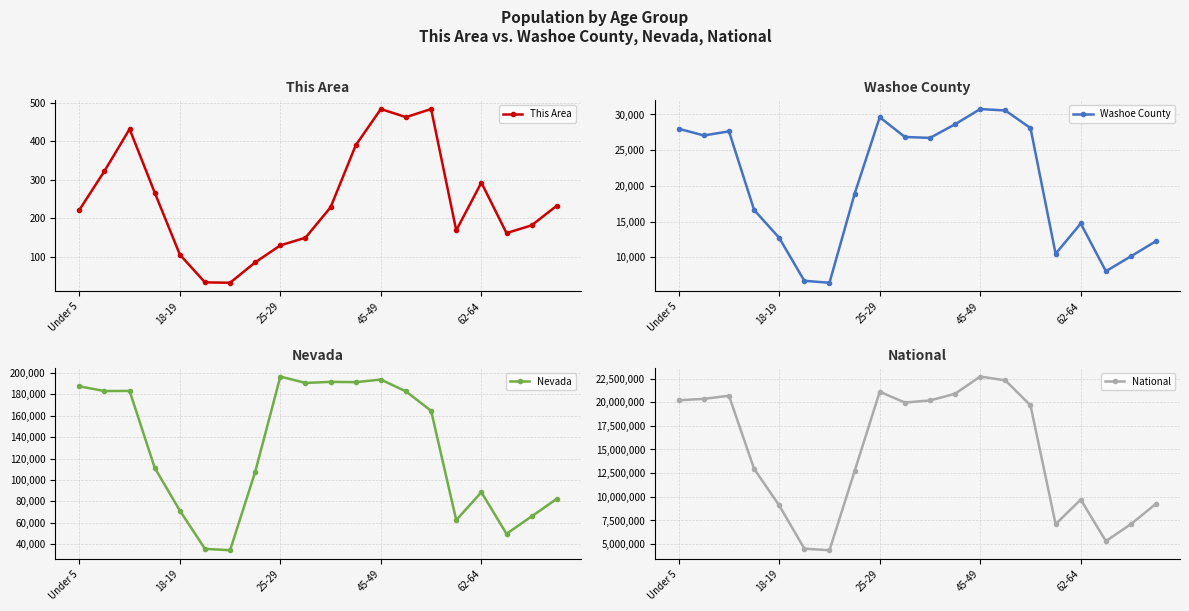

True or false: Washoe County and National cross at least once.

False